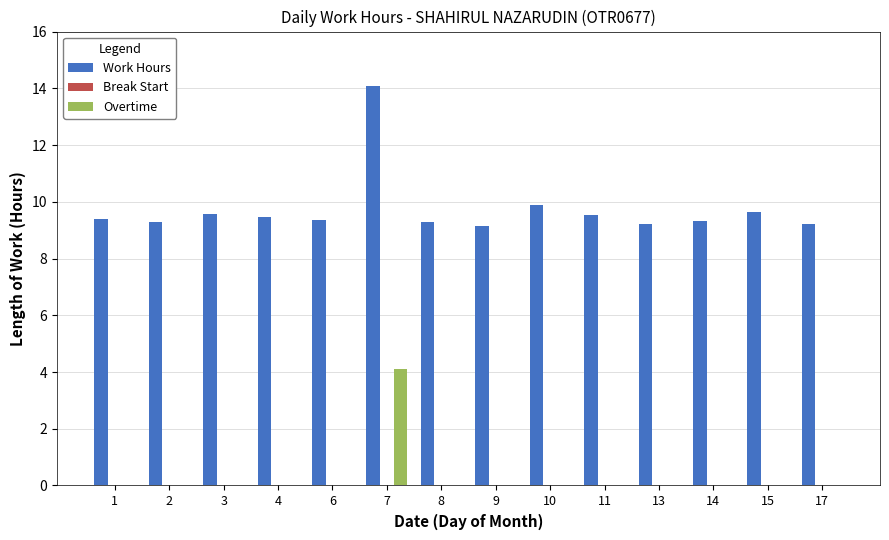

Between 7 and 13, which series saw the biggest shift?

Work Hours